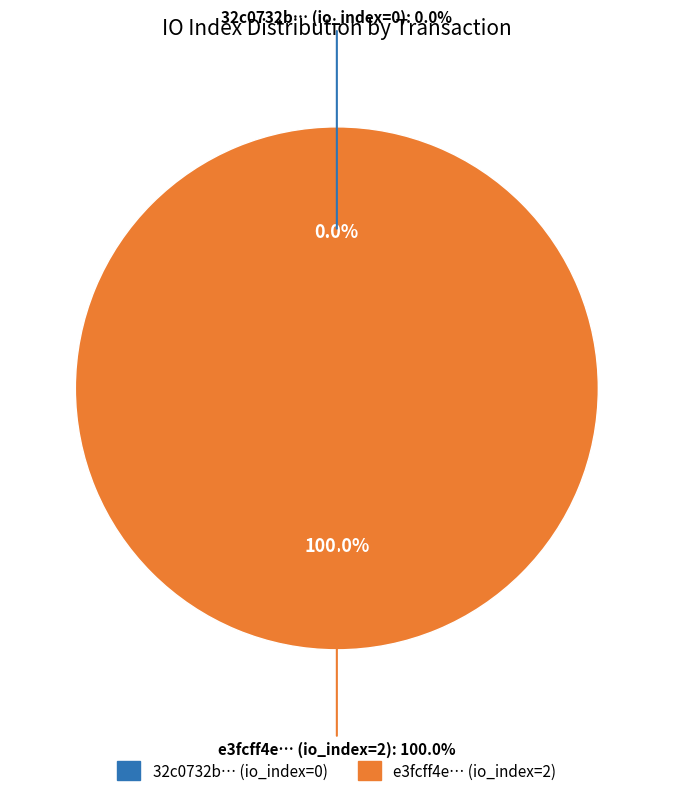

True or false: tx_hash_0 (io_index=0) accounts for 0% of the total.

True